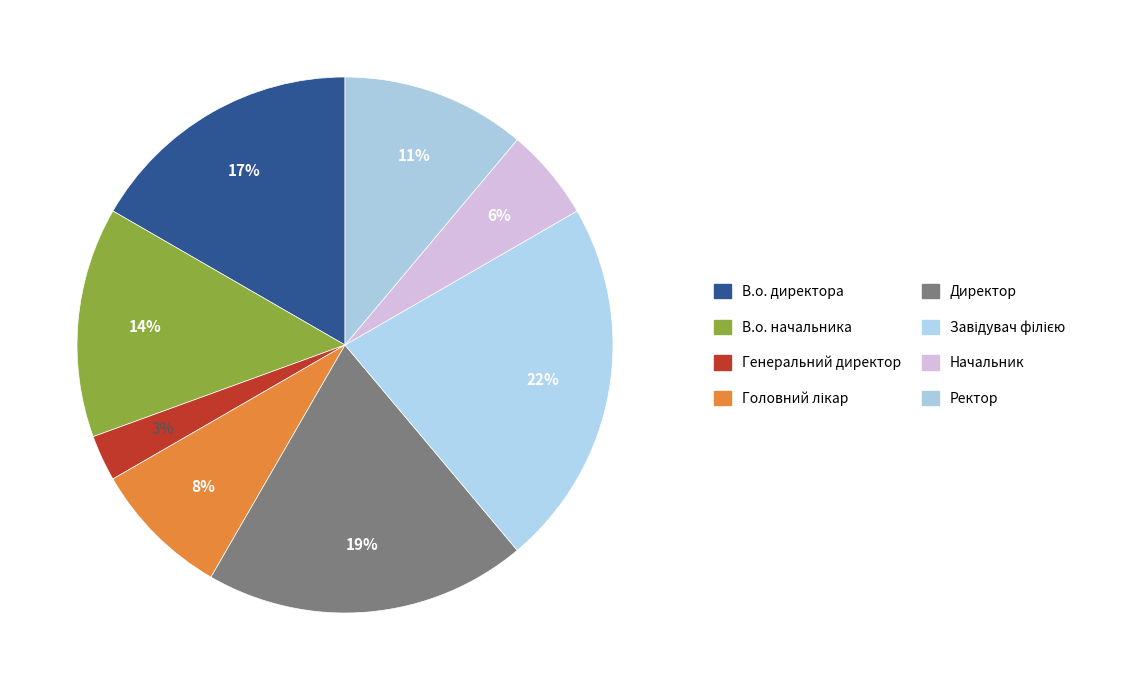

True or false: Ректор accounts for 23% of the total.

False